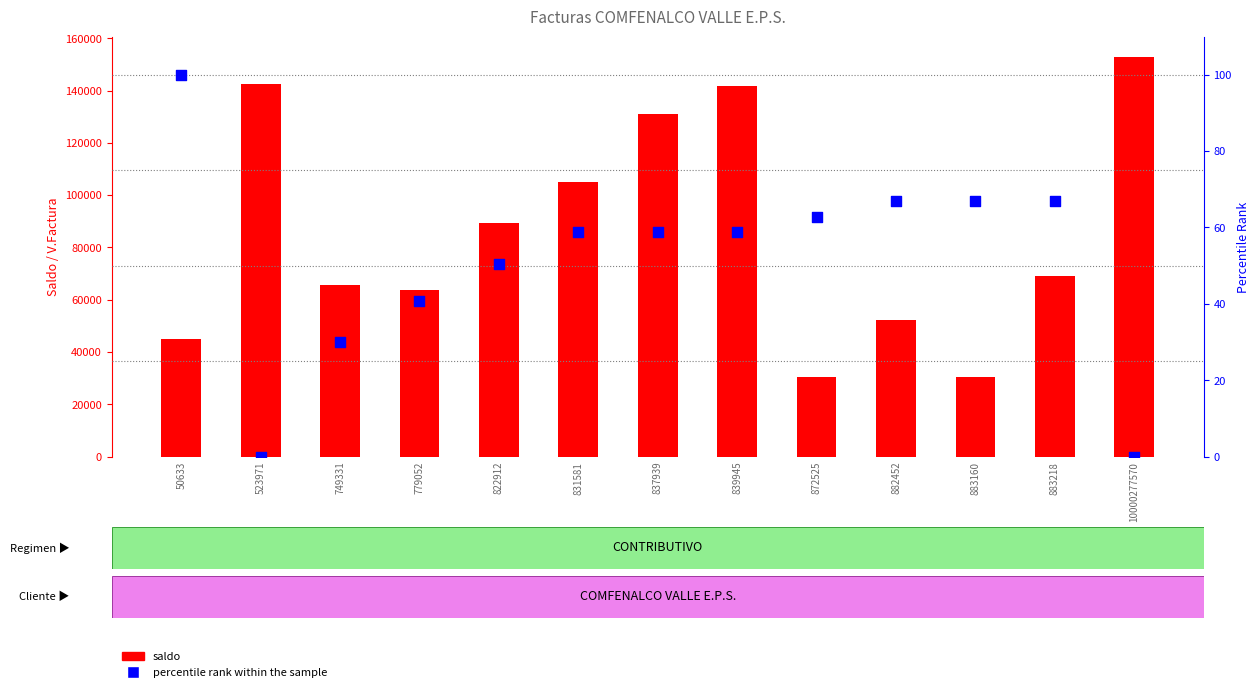

What is the total value across all series at 523971?

142617.0